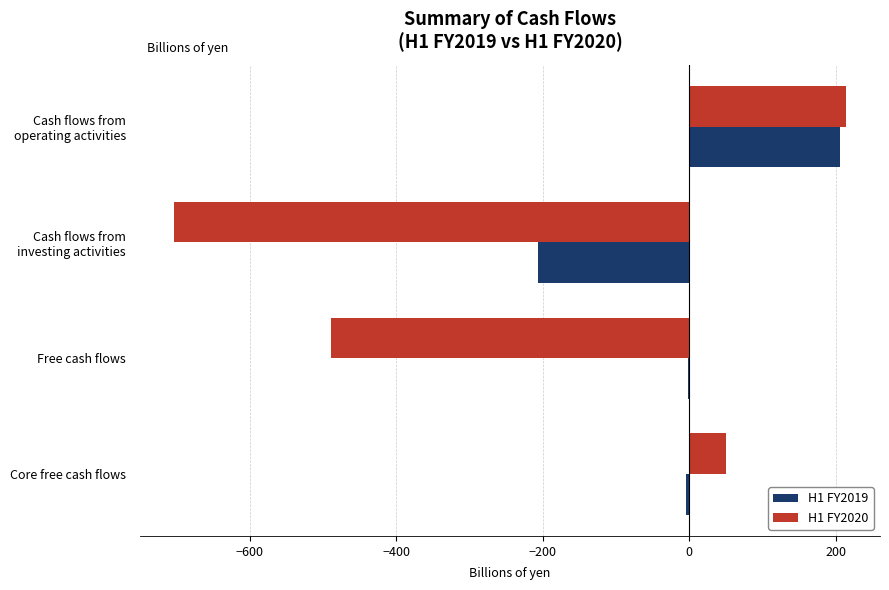

Which series has the largest total across all categories?

H1 FY2019